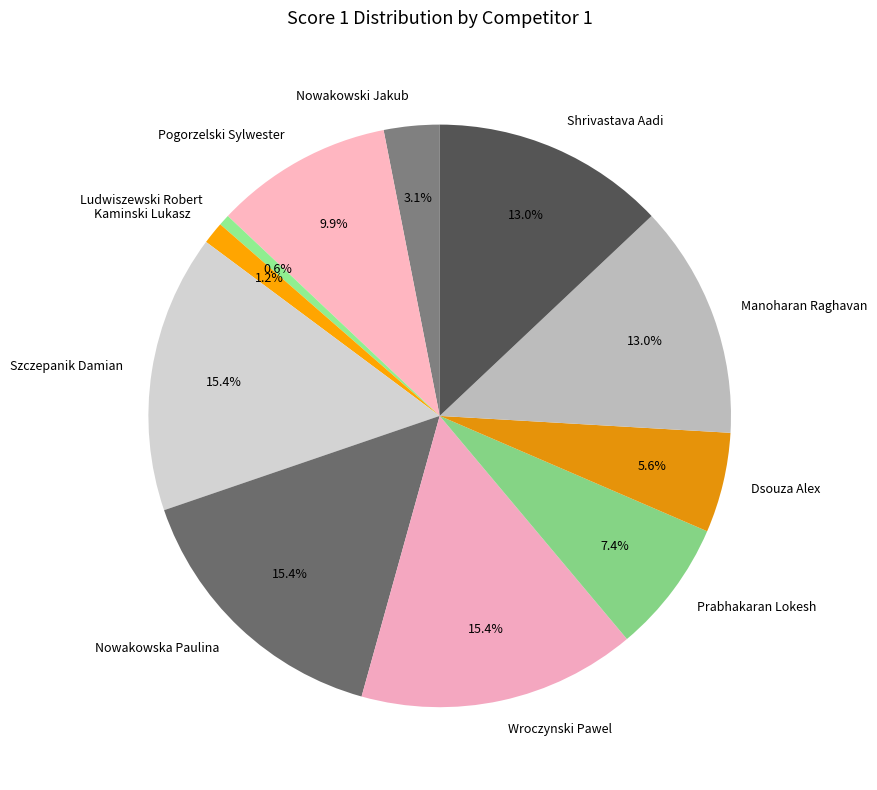

Is there any slice that represents more than half of the pie?

No